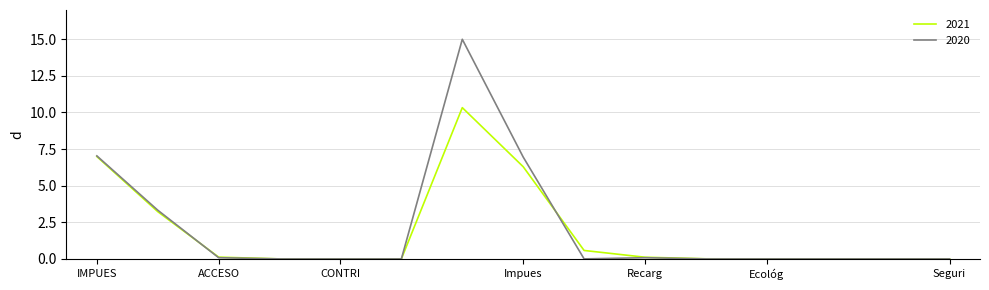

Which series has the largest range (max minus min)?

2020